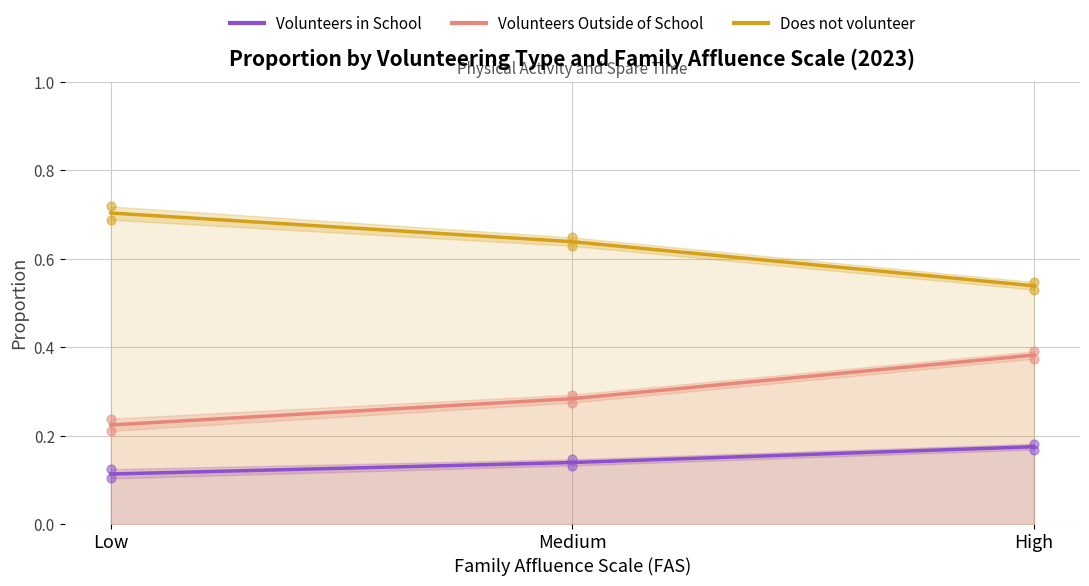

Which series has the largest total across all categories?

Does not volunteer